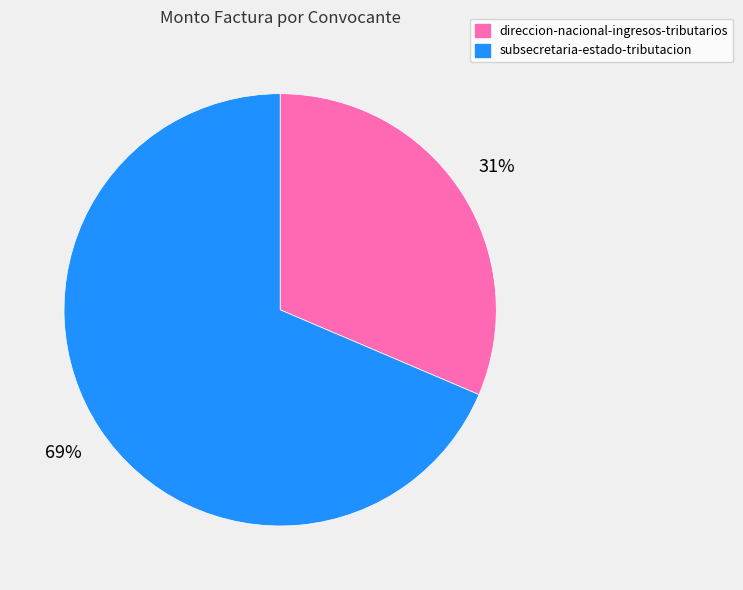

How many slices are in this pie chart?

2